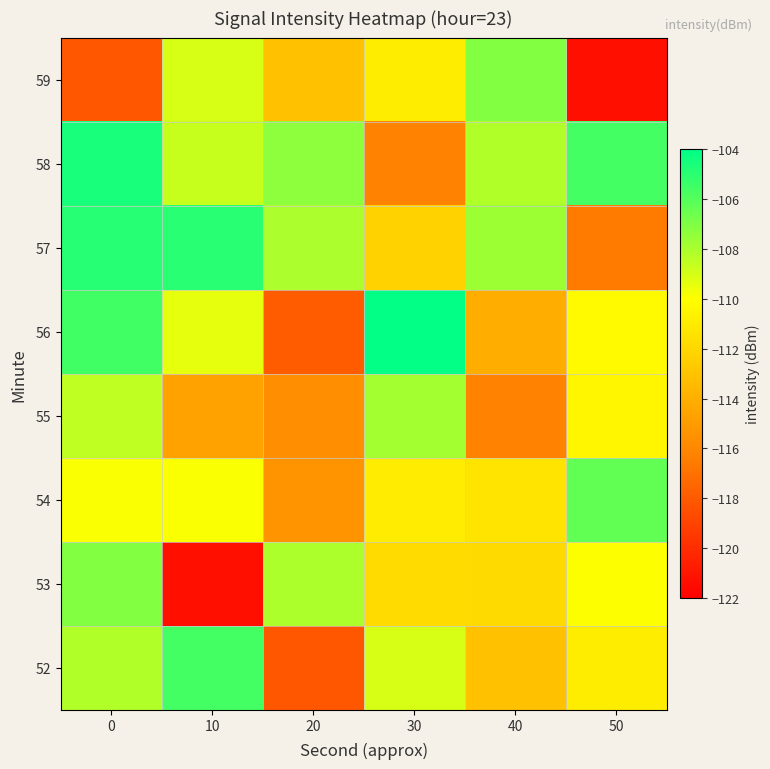

How many distinct data groups are displayed?

8